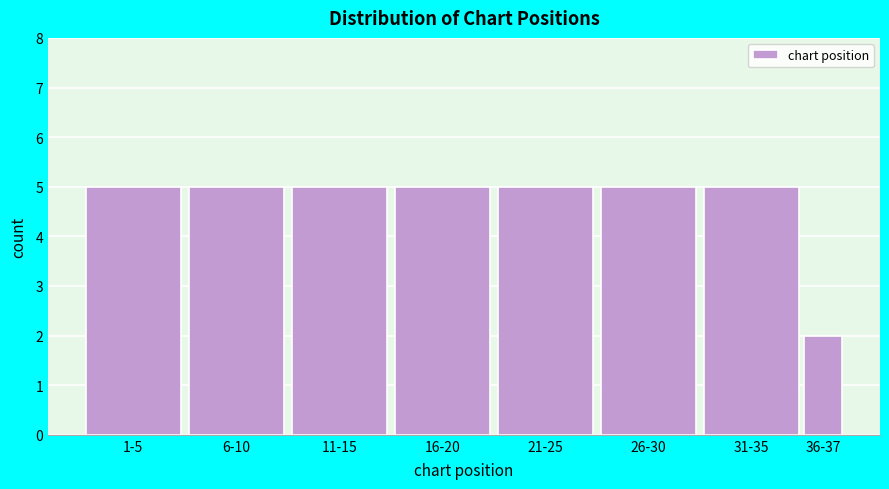

Reading left to right, extract all data points from this chart.

5	5	5	5	5	5	5	2